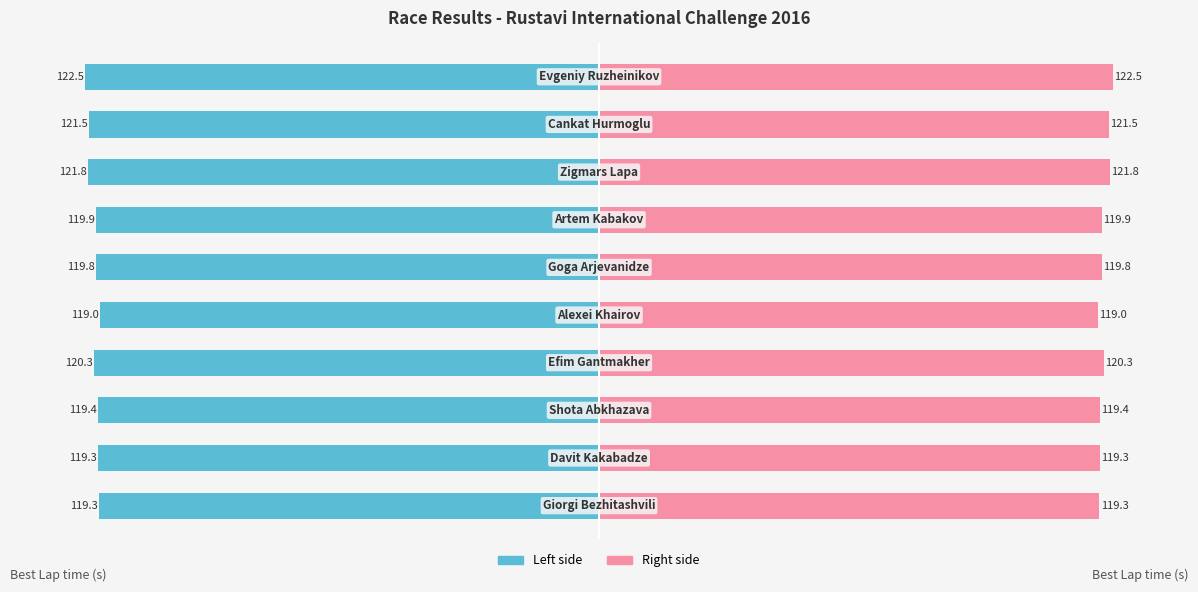

What is the difference between the maximum and minimum values in the Best Lap time (Left) series?

3.5